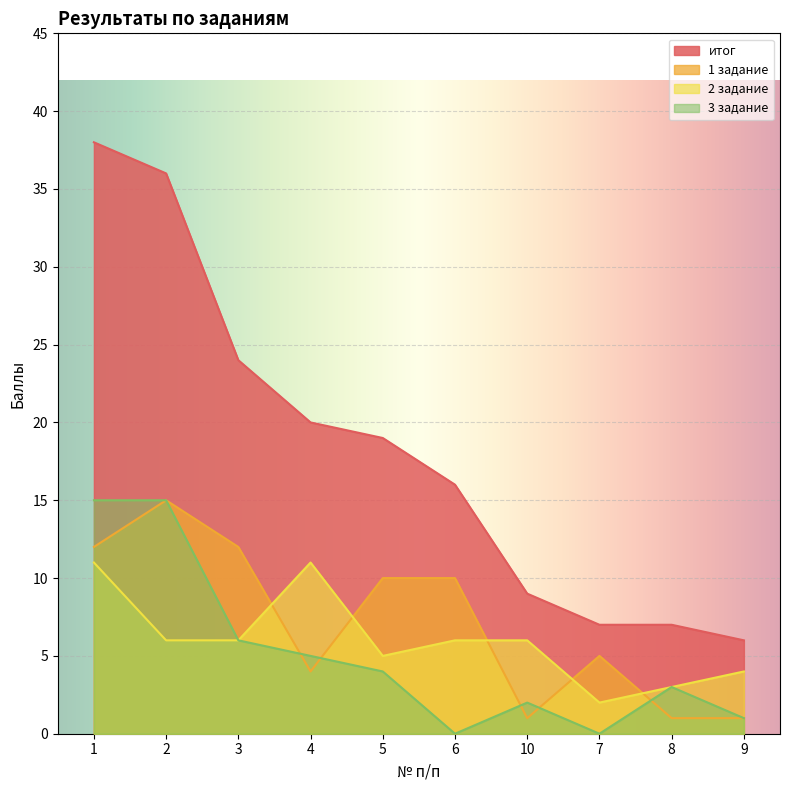

Where is 3 задание nearest to the value 7?

3